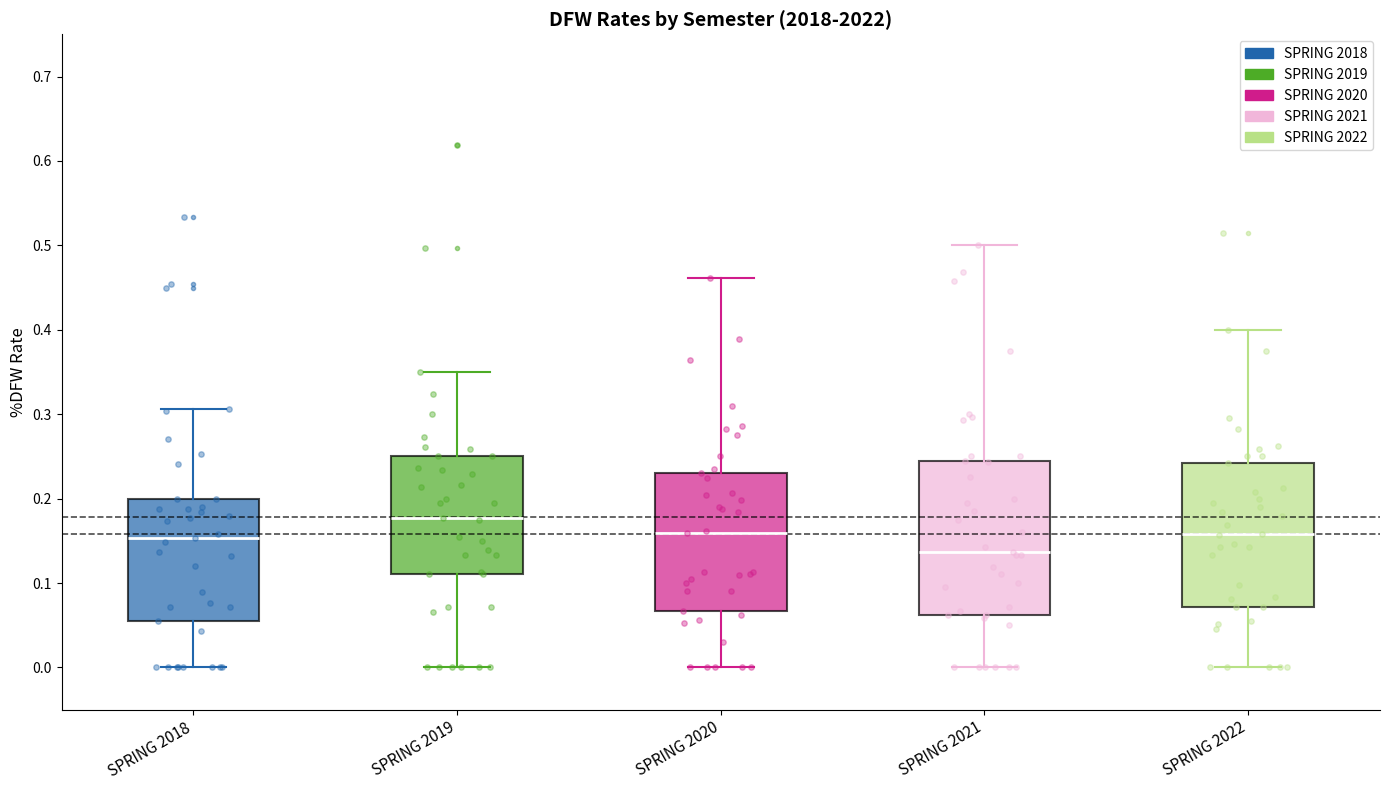

Reading left to right, transcribe this box plot: for each box, give where its median line is, the range the box spans, and where its two whiskers end, as read against the y-axis. The values are not printed on the chart, so give them approximately, as read against the axis.

SPRING 2018: median 0.15, box 0.06 to 0.20, whiskers 0.00 to 0.31
SPRING 2019: median 0.18, box 0.11 to 0.25, whiskers 0.00 to 0.35
SPRING 2020: median 0.16, box 0.07 to 0.23, whiskers 0.00 to 0.46
SPRING 2021: median 0.14, box 0.06 to 0.24, whiskers 0.00 to 0.50
SPRING 2022: median 0.16, box 0.07 to 0.24, whiskers 0.00 to 0.40